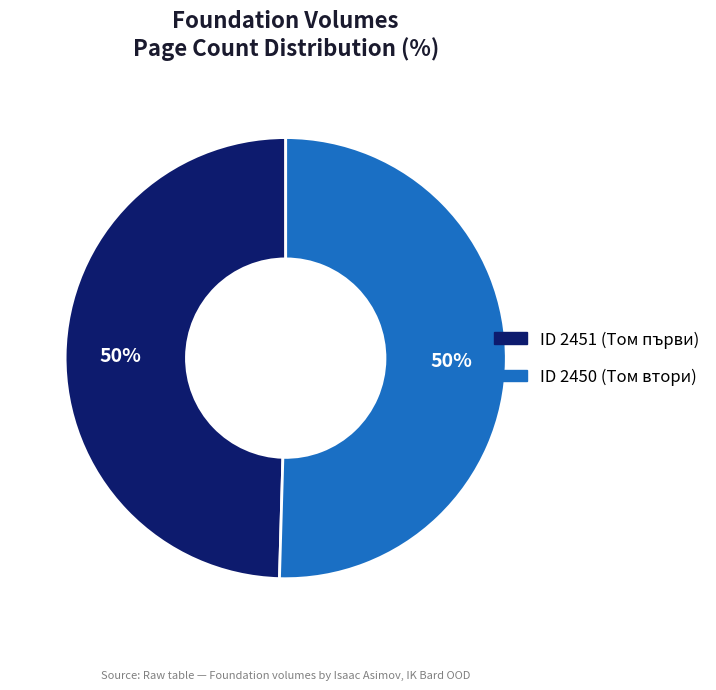

To the nearest percent, what is the average slice percentage?

50%